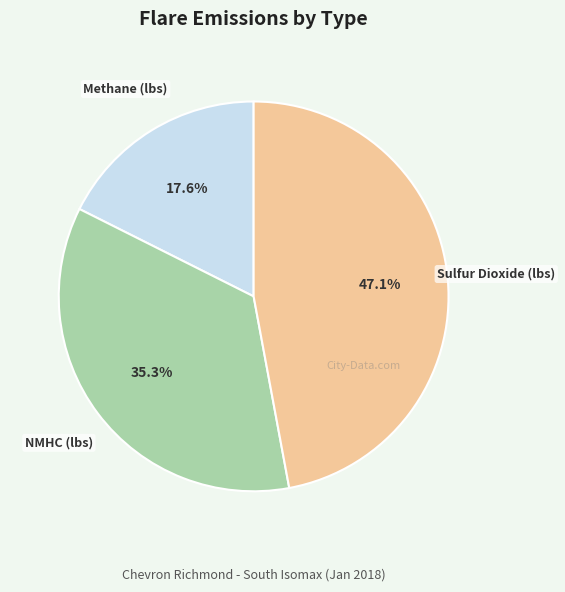

Does any single category account for the majority?

No